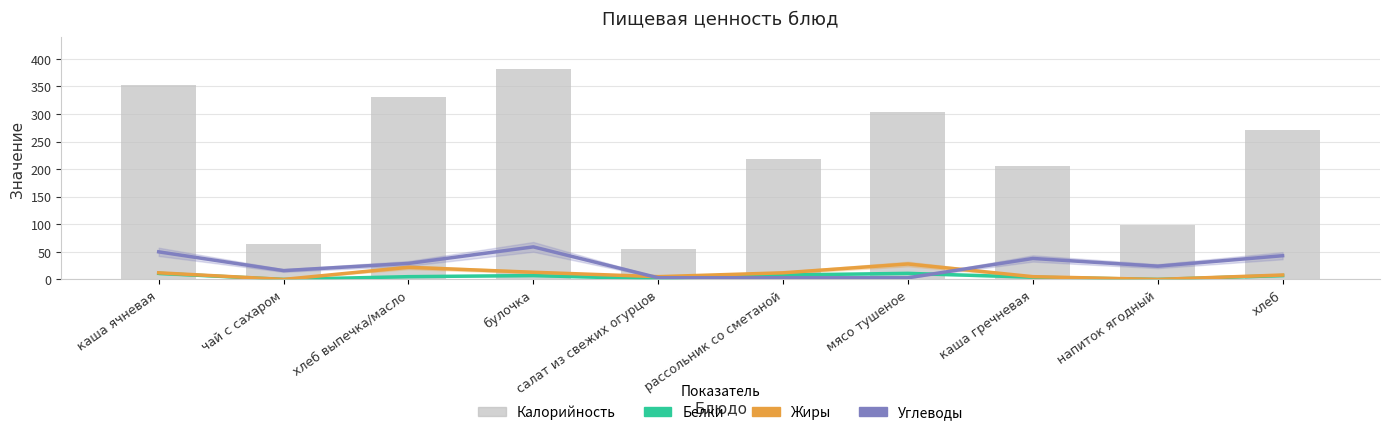

At which category is the sum across all series the highest?

булочка